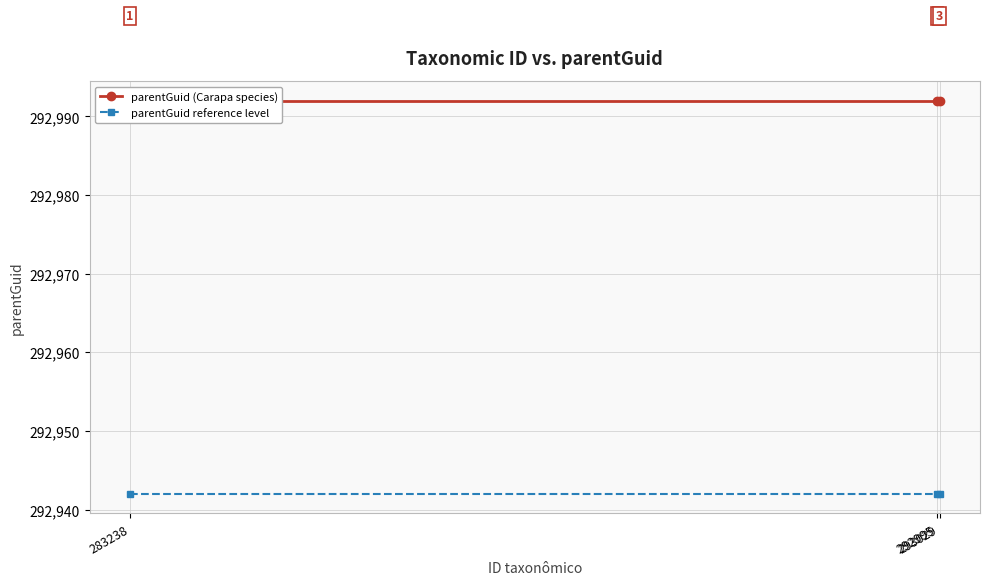

At which label does parentGuid reference level reach its minimum?

283238